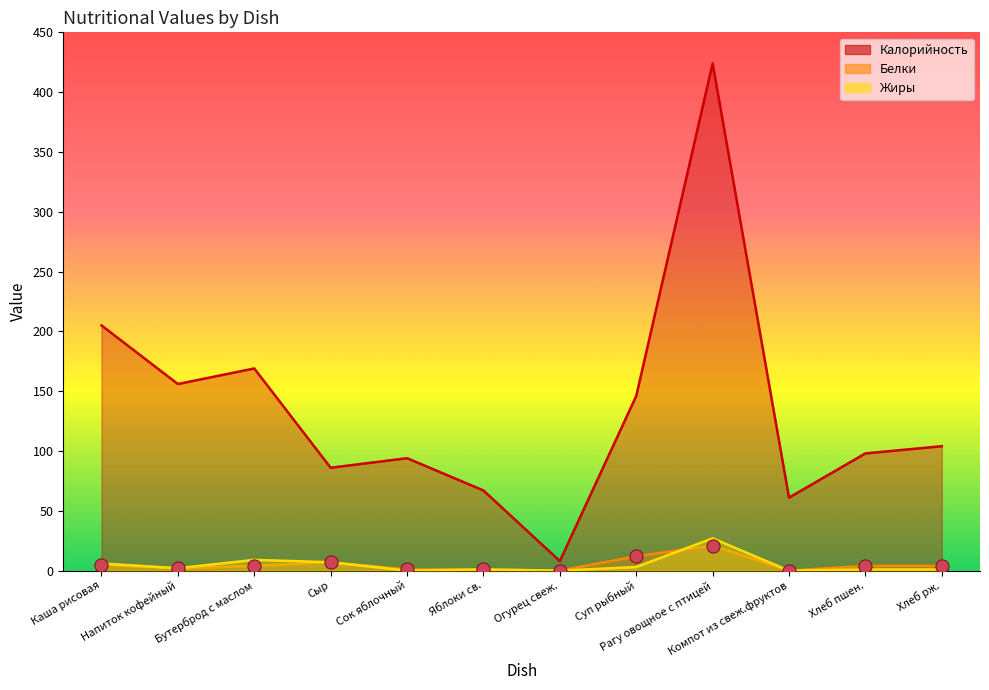

Which series has the largest total across all categories?

Калорийность